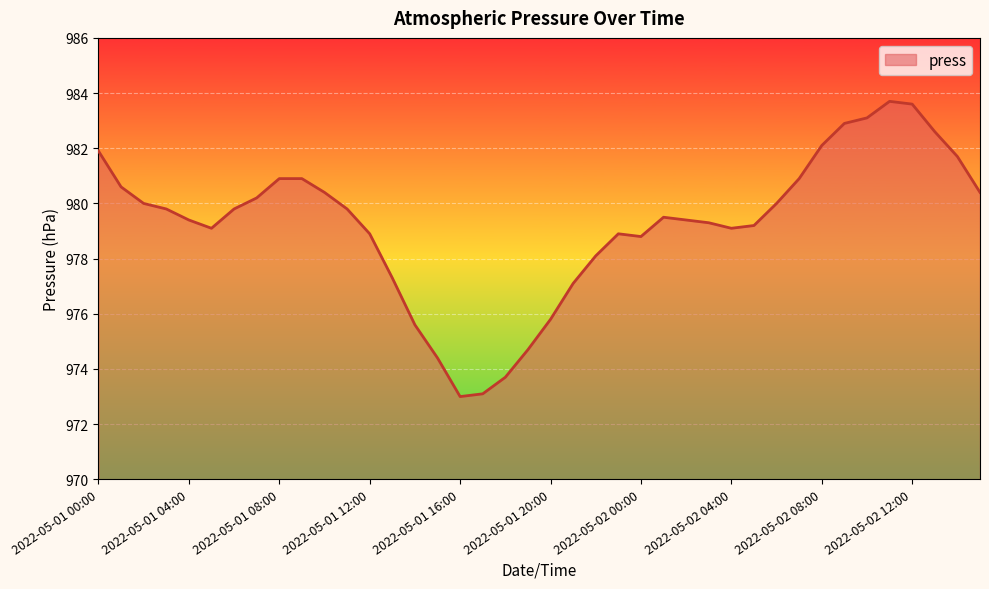

What is the minimum value shown in the chart?

973.0